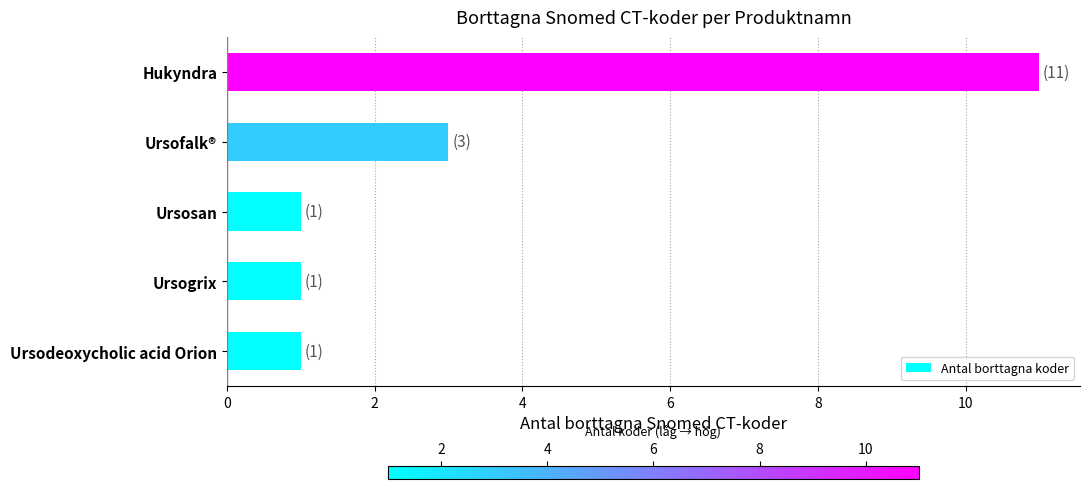

How many bars are there in total?

5